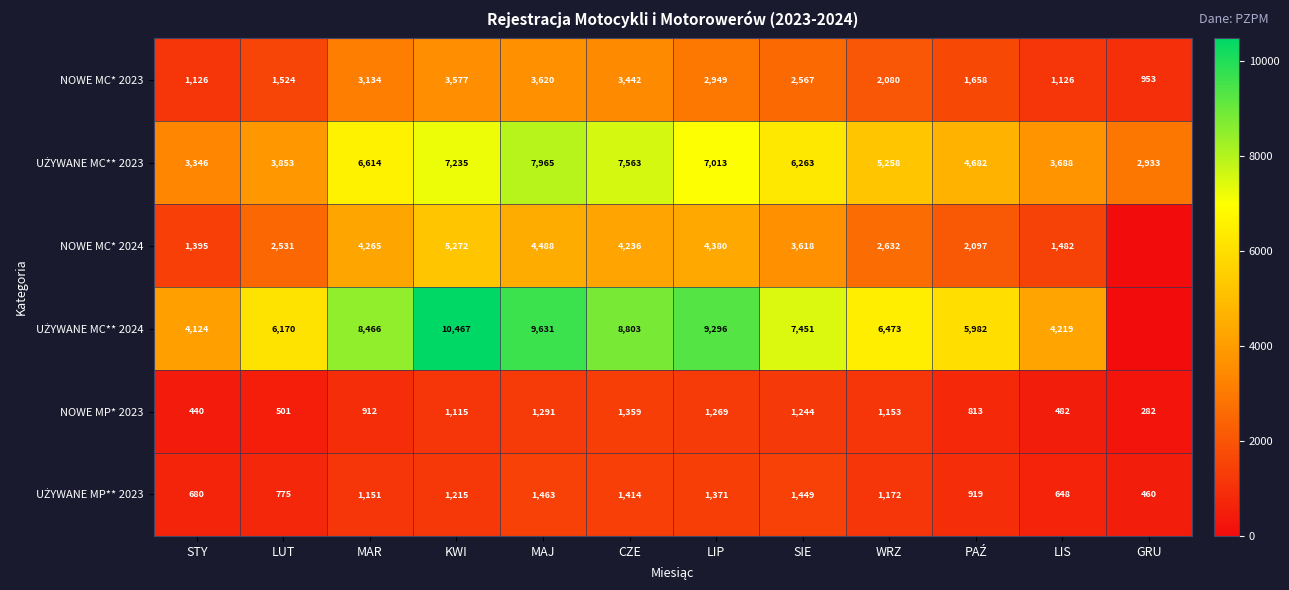

What is the total value across all series at CZE?

26817